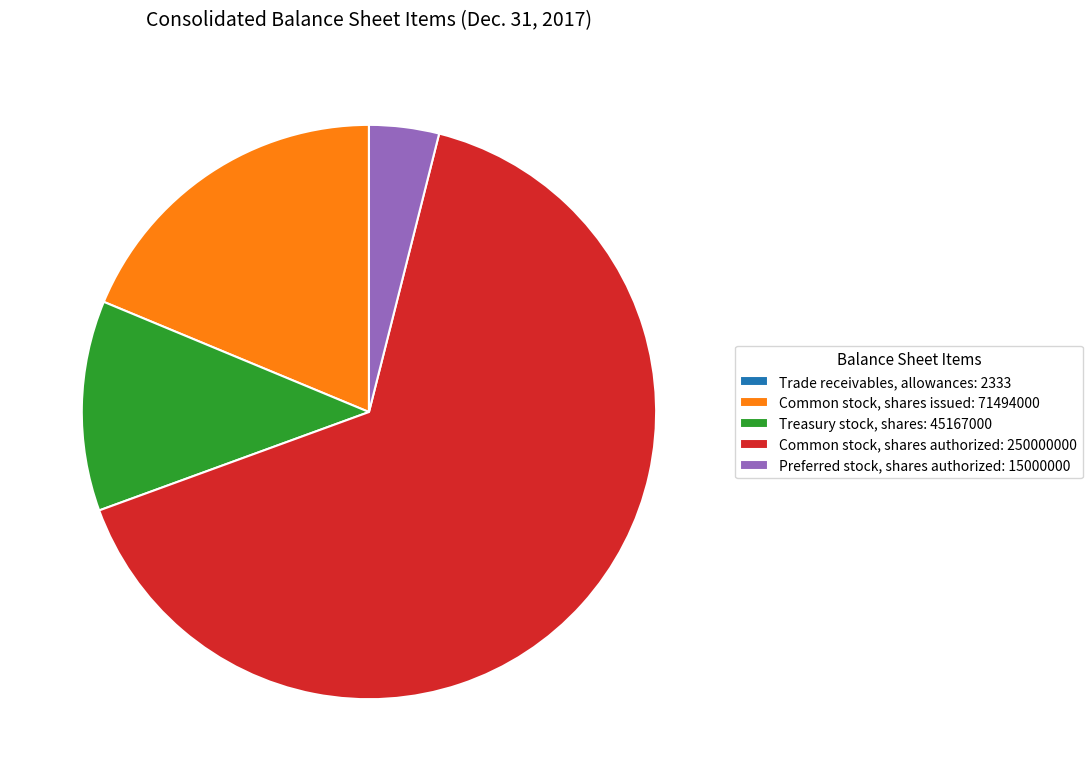

What is the ratio of the value at Common stock, shares authorized to the value at Treasury stock, shares?

5.5